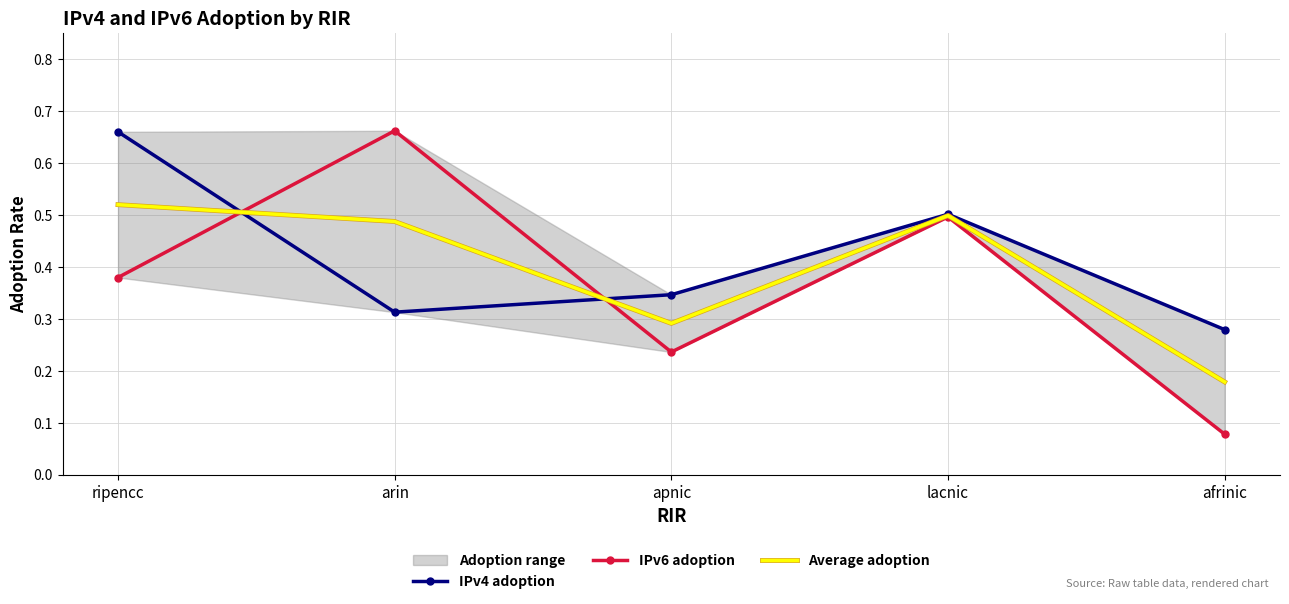

True or false: IPv4 adoption and Average adoption cross at least once.

True